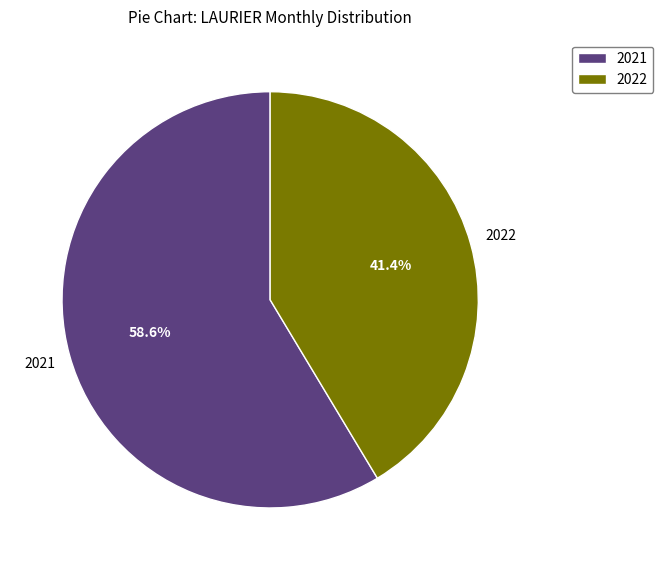

Does any single category account for the majority?

Yes